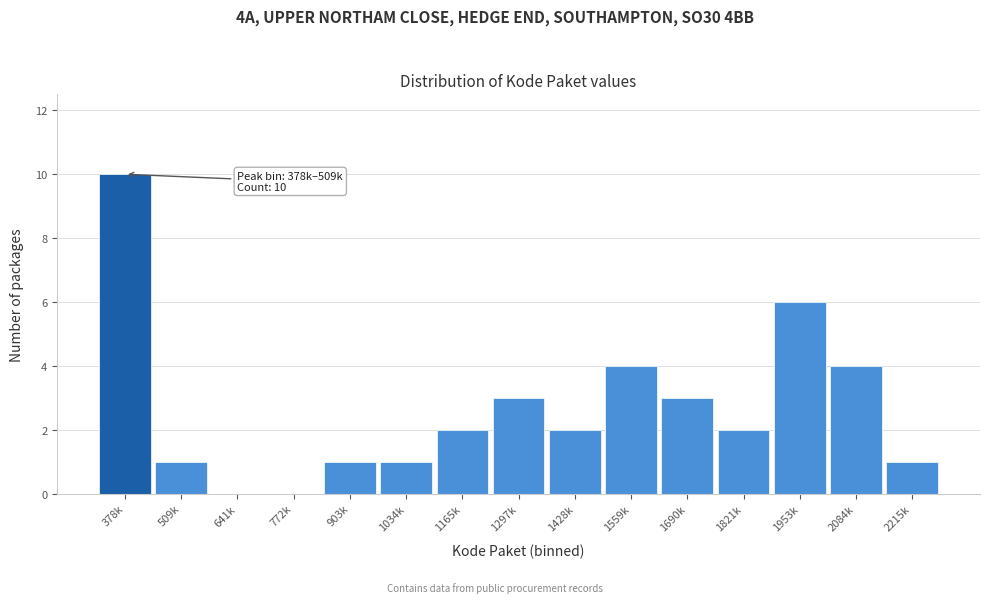

Reading right to left, what are all the values shown in this chart?

2215k=1	2084k=4	1953k=6	1821k=2	1690k=3	1559k=4	1428k=2	1297k=3	1165k=2	1034k=1	903k=1	772k=0	641k=0	509k=1	378k=10